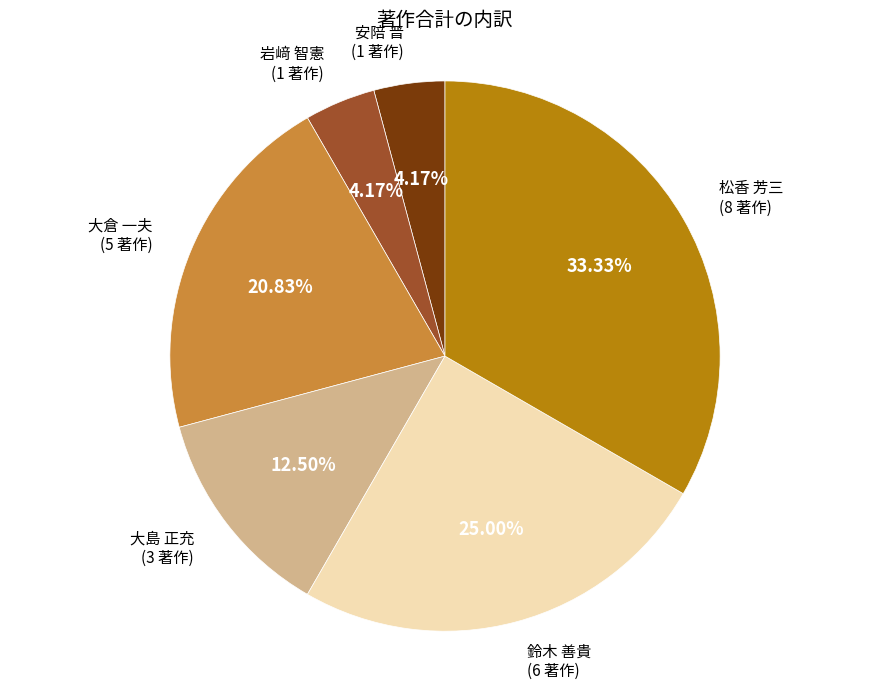

Combined, do 松香 芳三 and 大倉 一夫 account for over 50%?

Yes